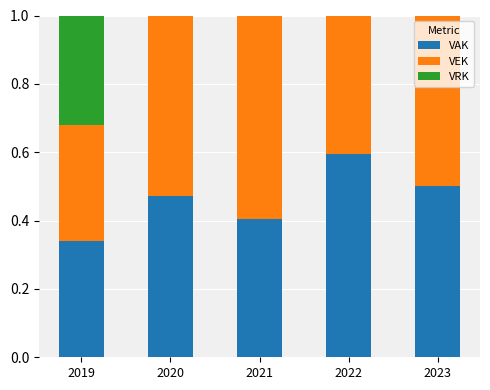

How many categories are shown in the chart?

5